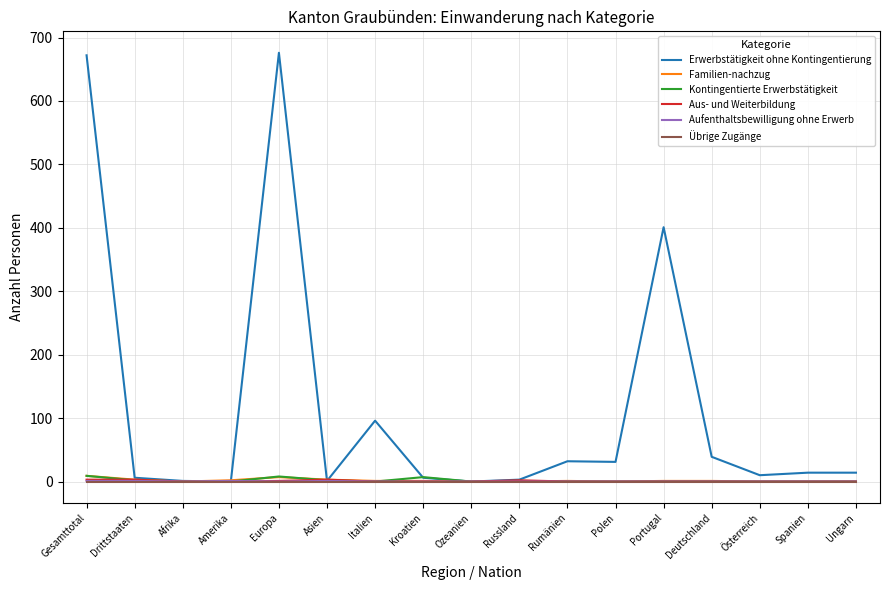

Where is Erwerbstätigkeit ohne Kontingentierung nearest to the value 338?

Portugal